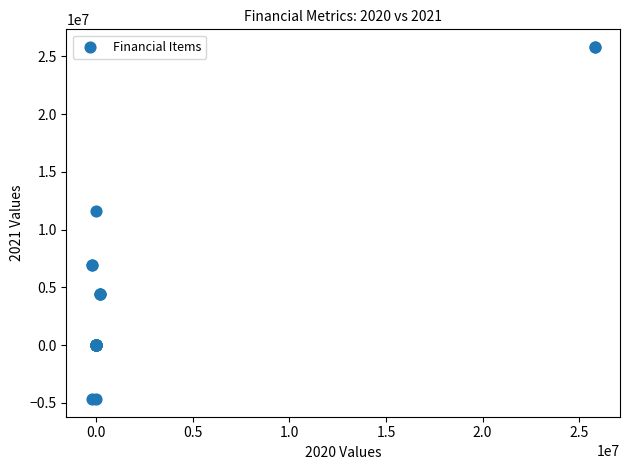

What Y value in the scatter plot is closest to 10571450?

11599258.0